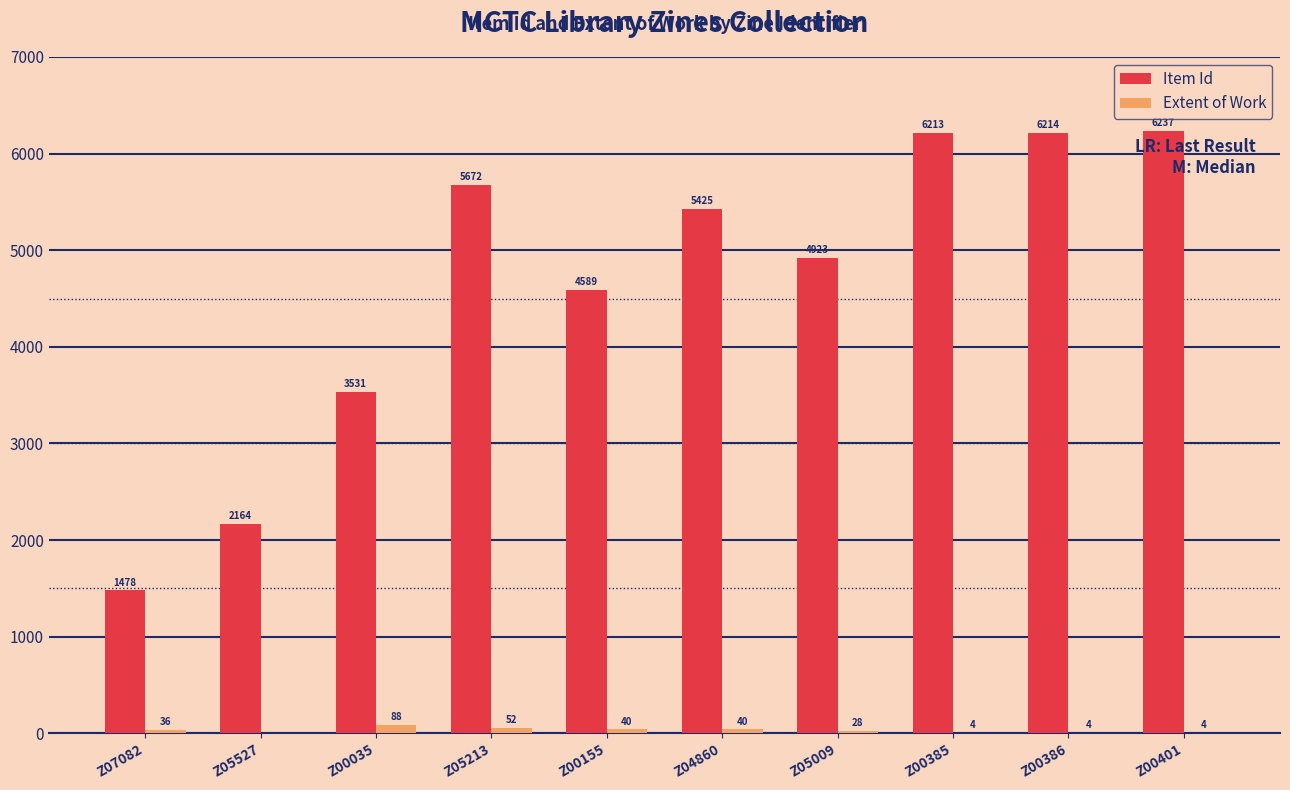

Which series has the largest total across all categories?

Item Id